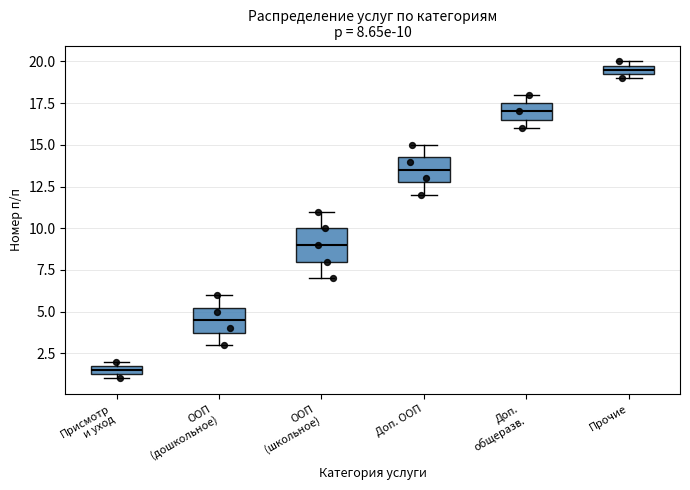

Which box has the highest median line?

Прочие